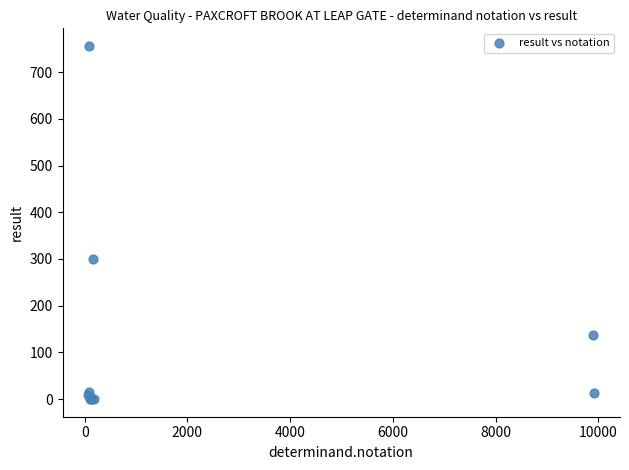

What Y value in the scatter plot is closest to 378?

299.0